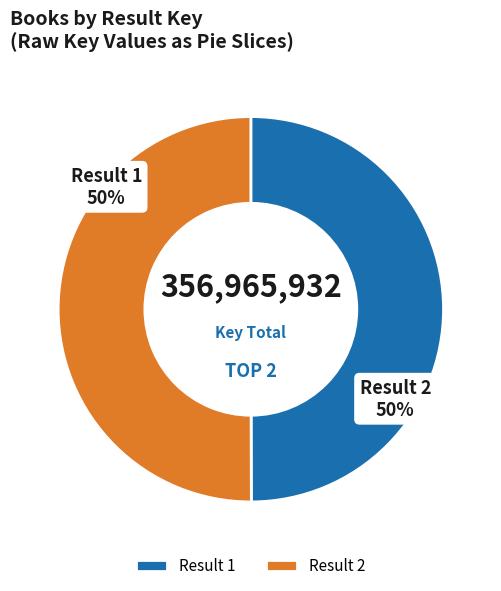

To the nearest percent, what percentage of the pie is Result 2?

50%